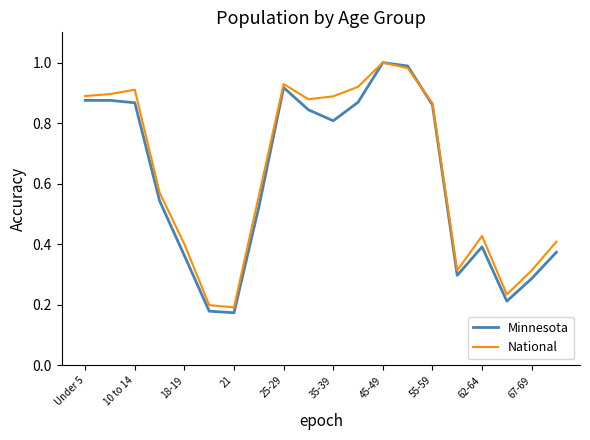

Which series has the widest spread of values?

Minnesota